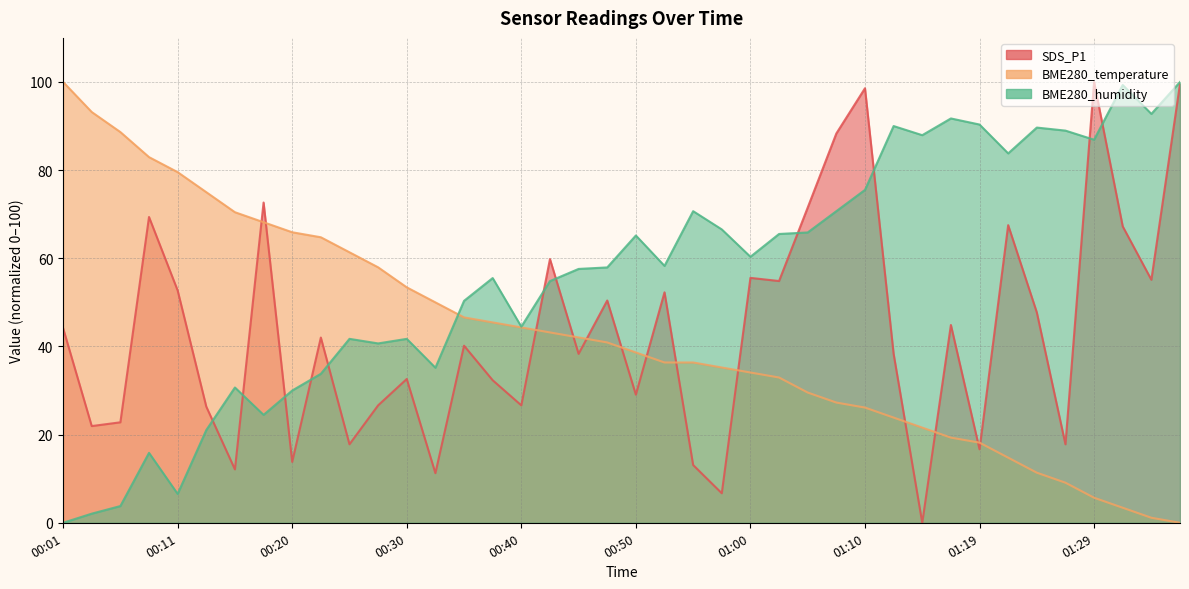

What is the label of the 37th point from the left?

01:29